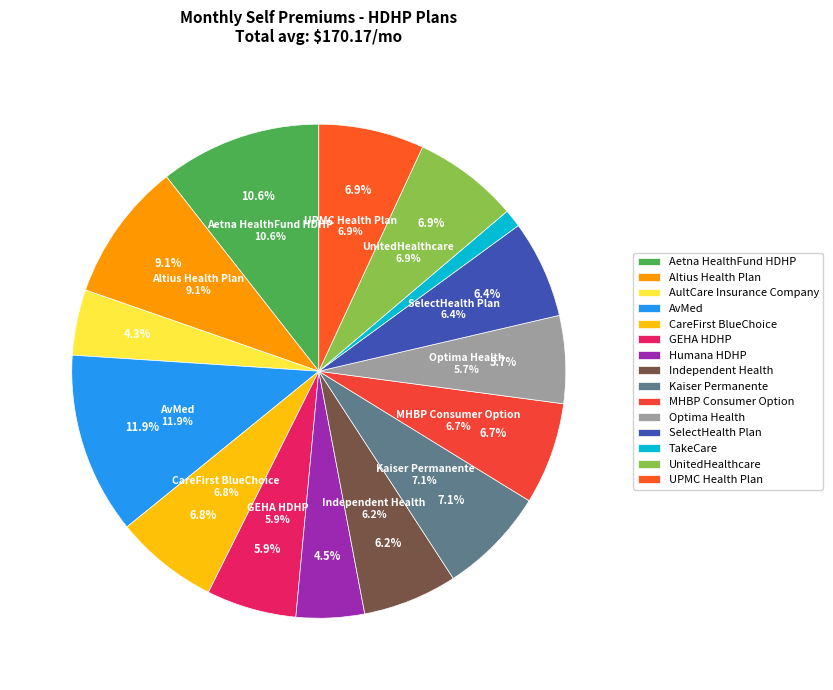

What percentage is the MHBP Consumer Option slice, to the nearest percent?

7%